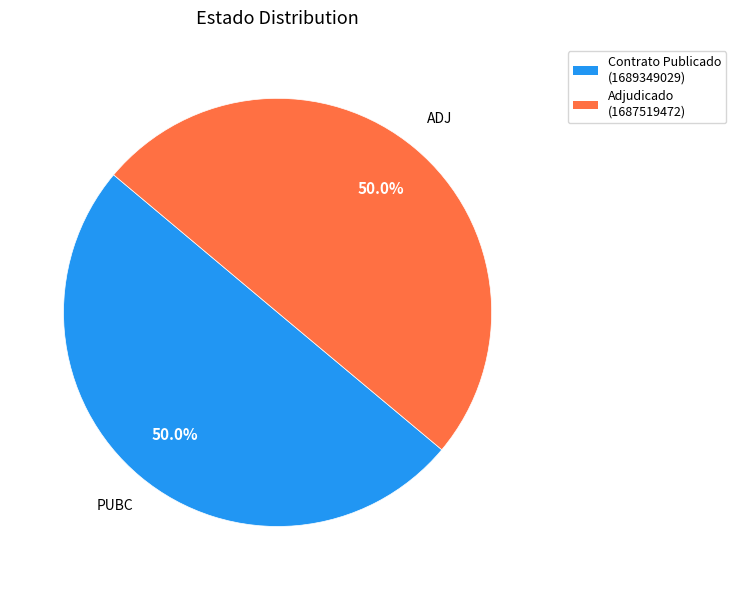

Combined, what portion of the pie is Adjudicado (1687519472) and Contrato Publicado (1689349029)?

100.0%